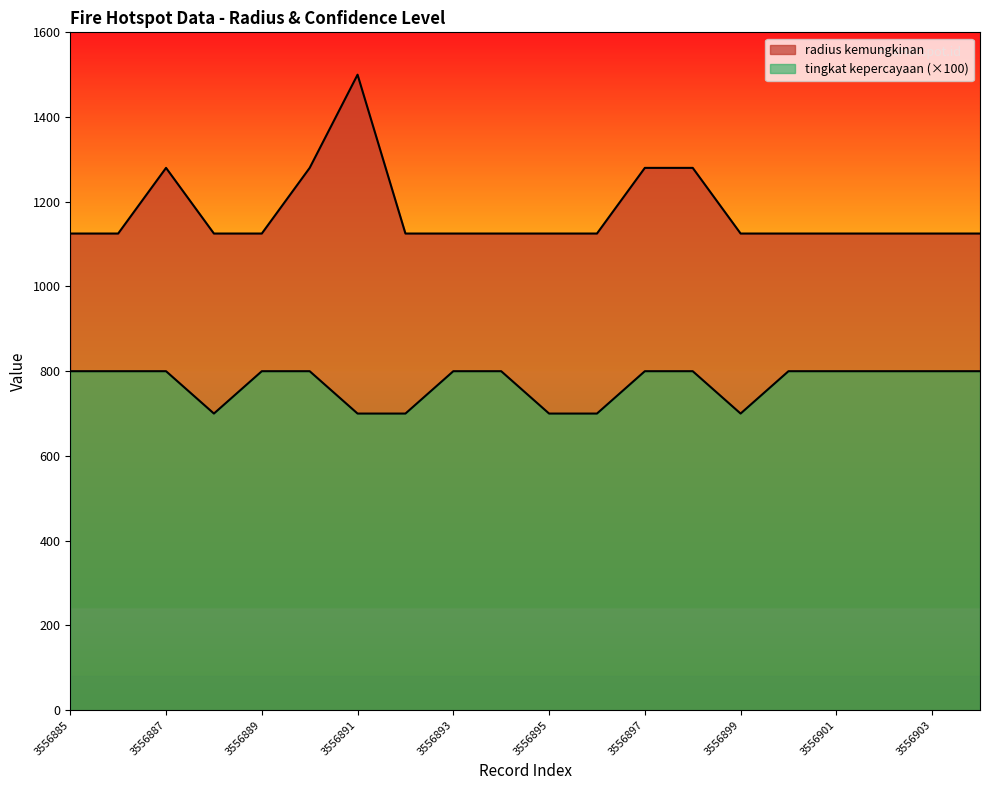

Where is the first local maximum for radius kemungkinan?

3556887